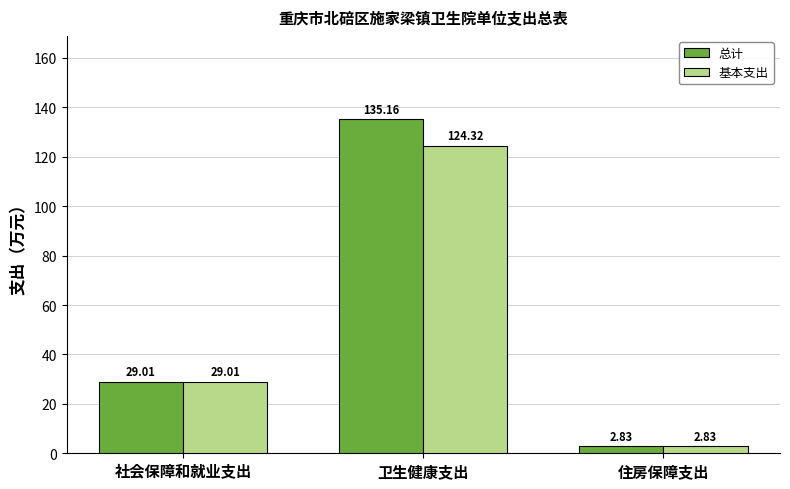

What are all the series names shown in the legend?

总计, 基本支出